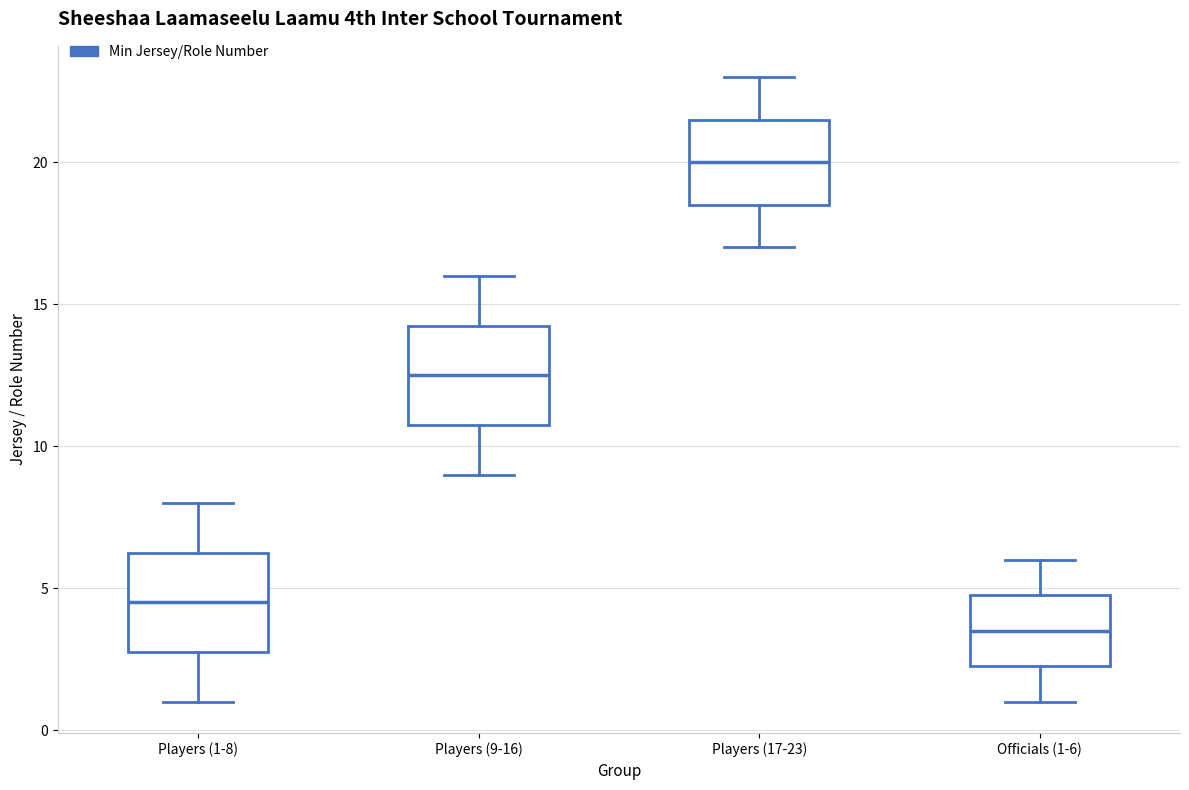

Which box's median line is the highest?

Players (17-23)